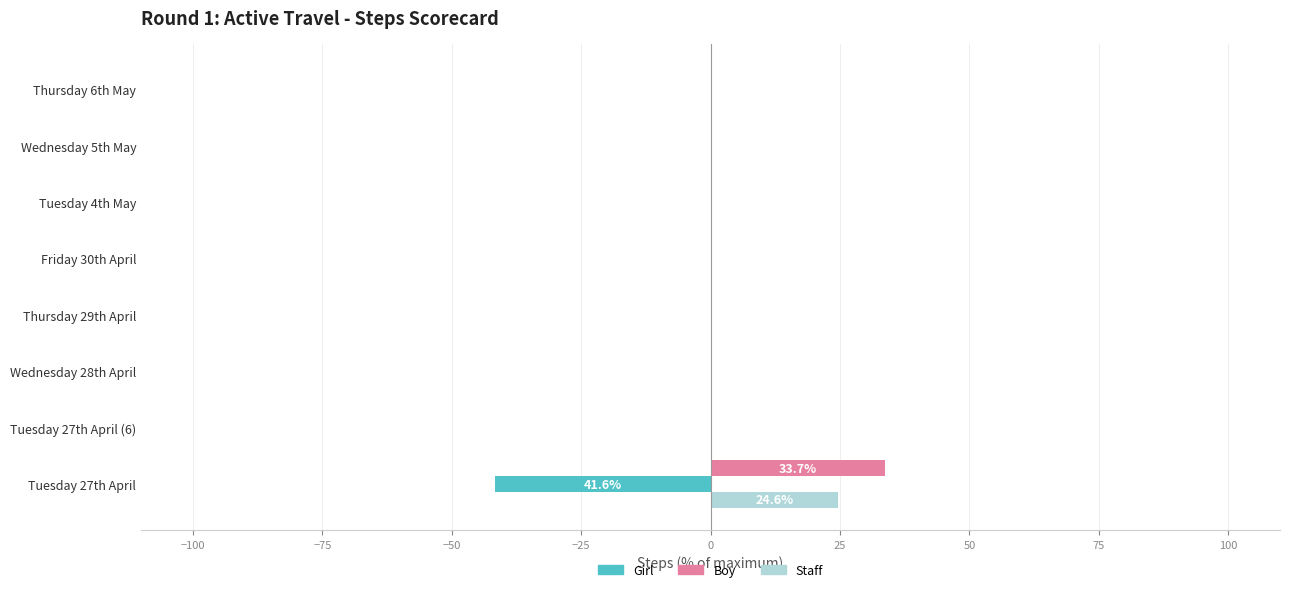

At which category is the sum across all series the highest?

Tuesday 27th April